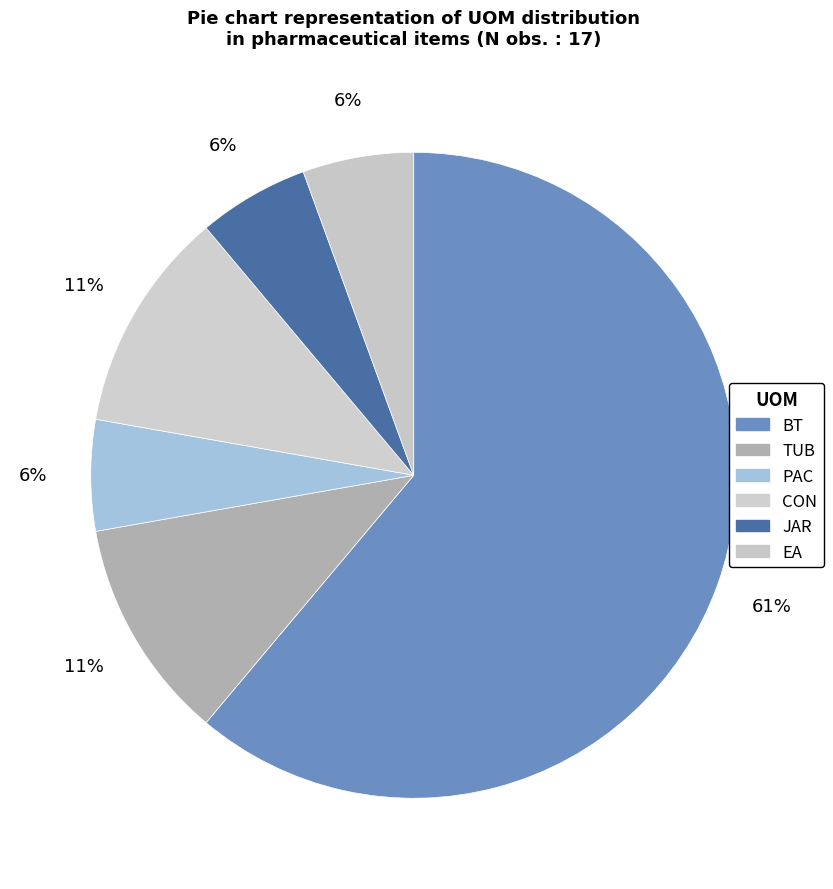

How many slices are in this pie chart?

6